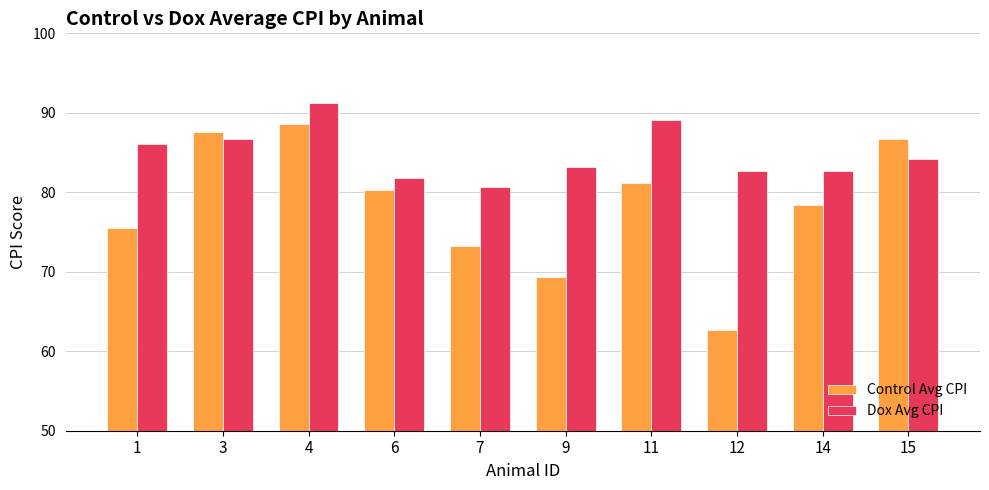

Is the value of Control Avg CPI at 3 greater than the value of Dox Avg CPI at 3?

Yes